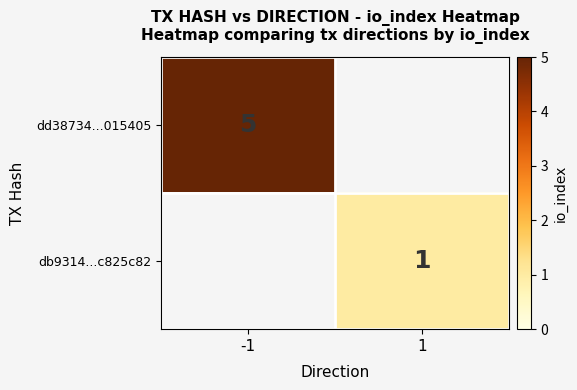

The db9314...c825c82 series shows 1 at 1. True or false?

True